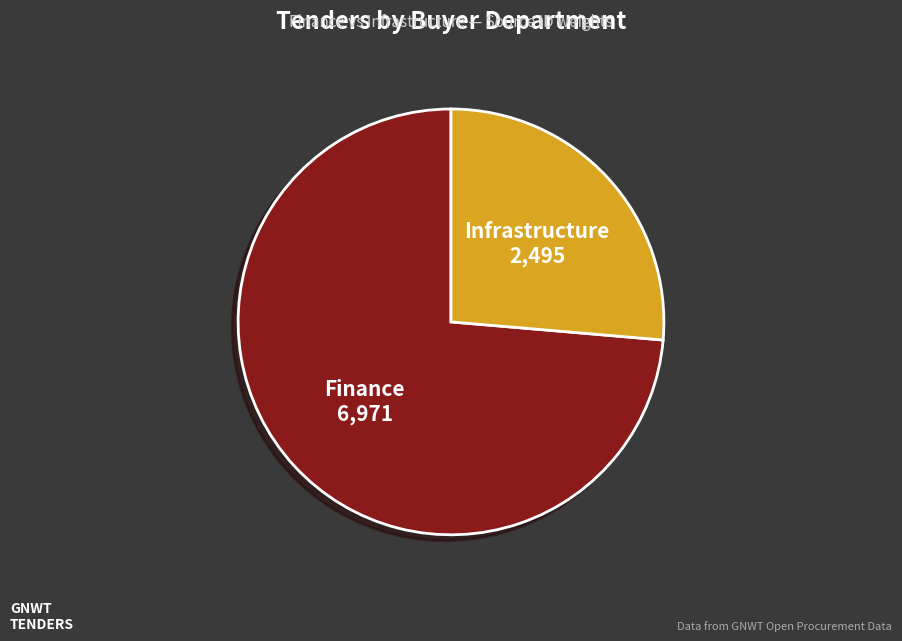

True or false: Infrastructure accounts for 37% of the total.

False